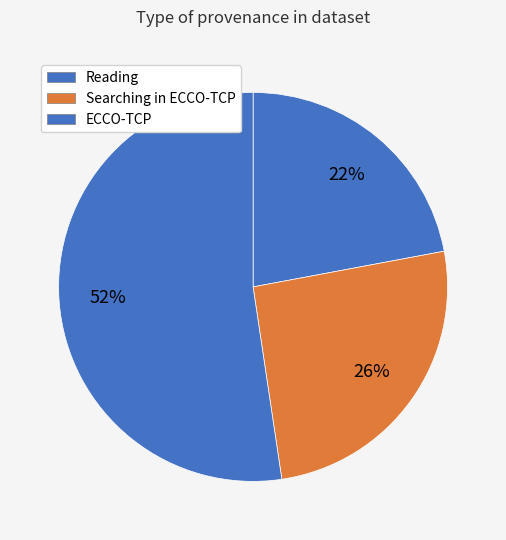

How many slices are in this pie chart?

3